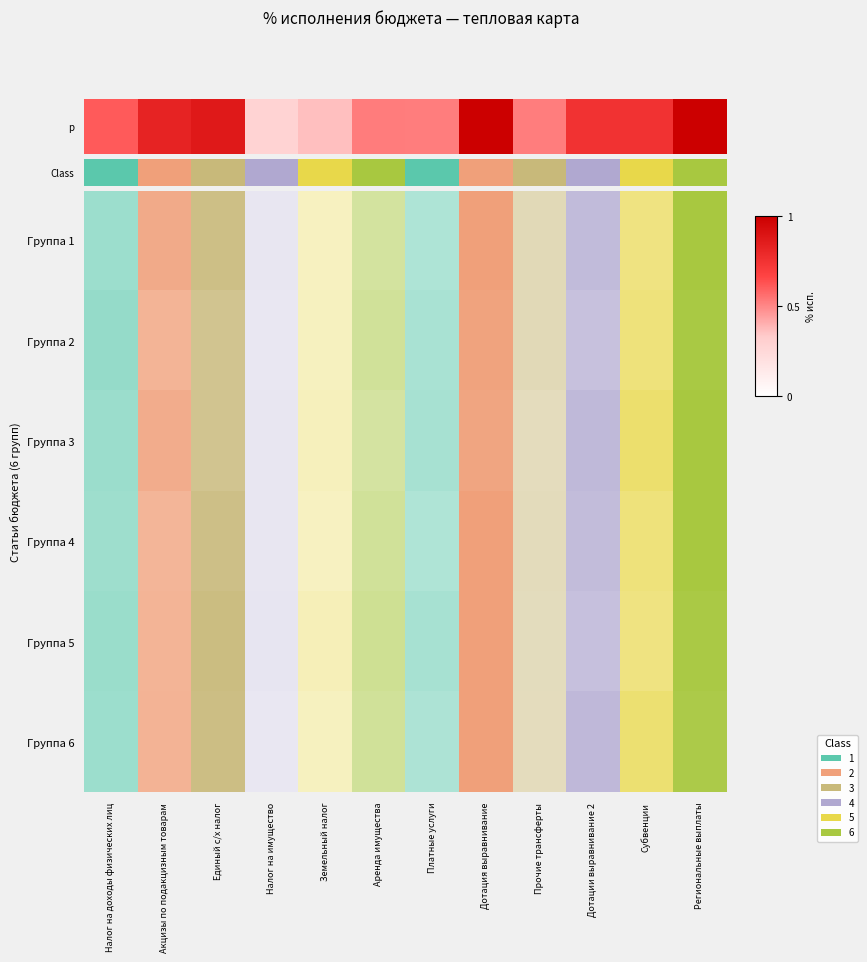

Which label corresponds to the largest value in the chart?

Дотация выравнивание